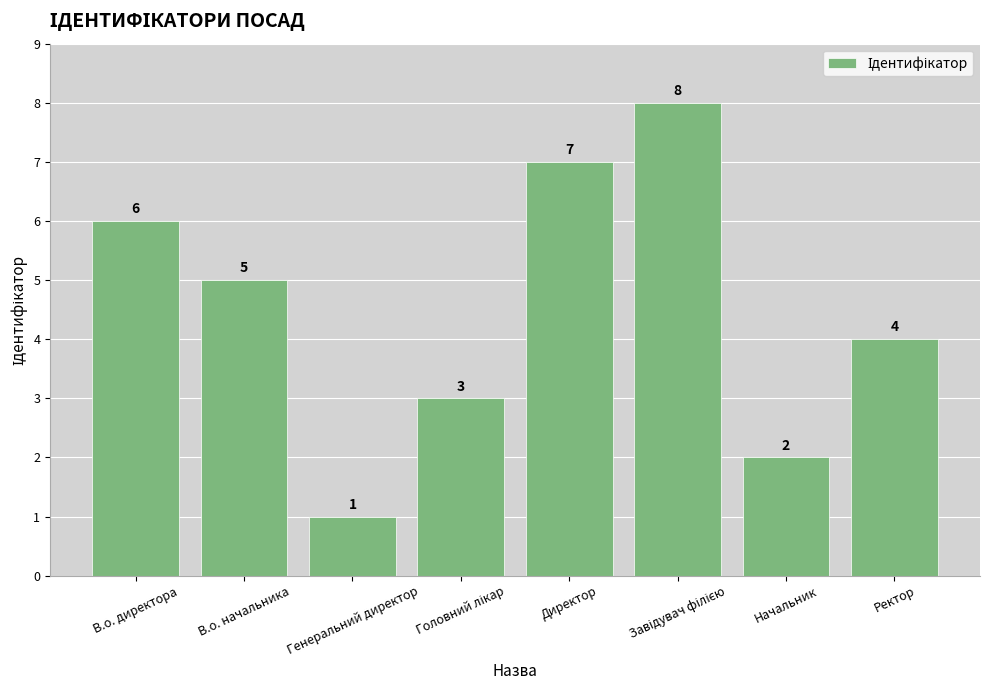

What is the sum of all values?

36